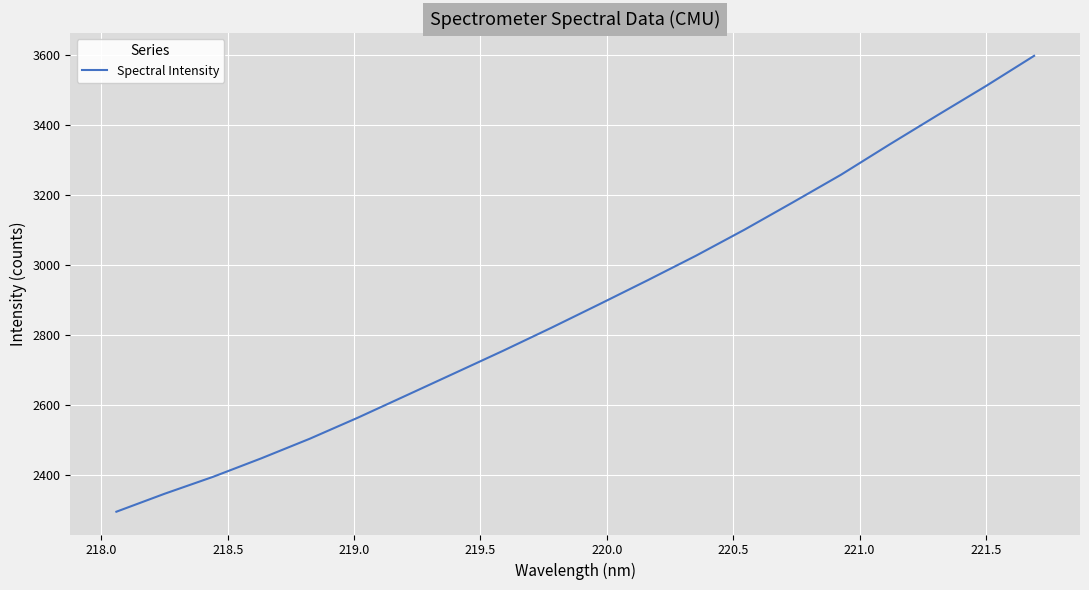

How many lines are shown in the chart?

1